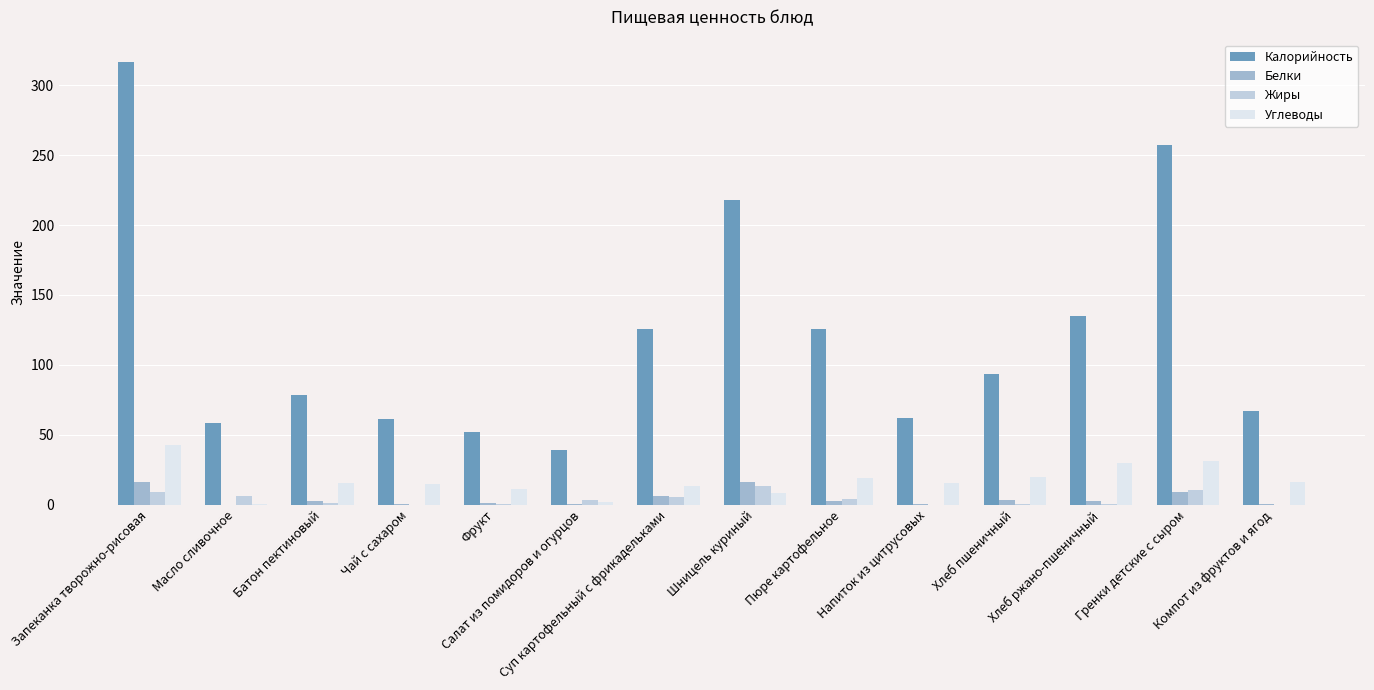

What is the average value of the Жиры series?

3.9